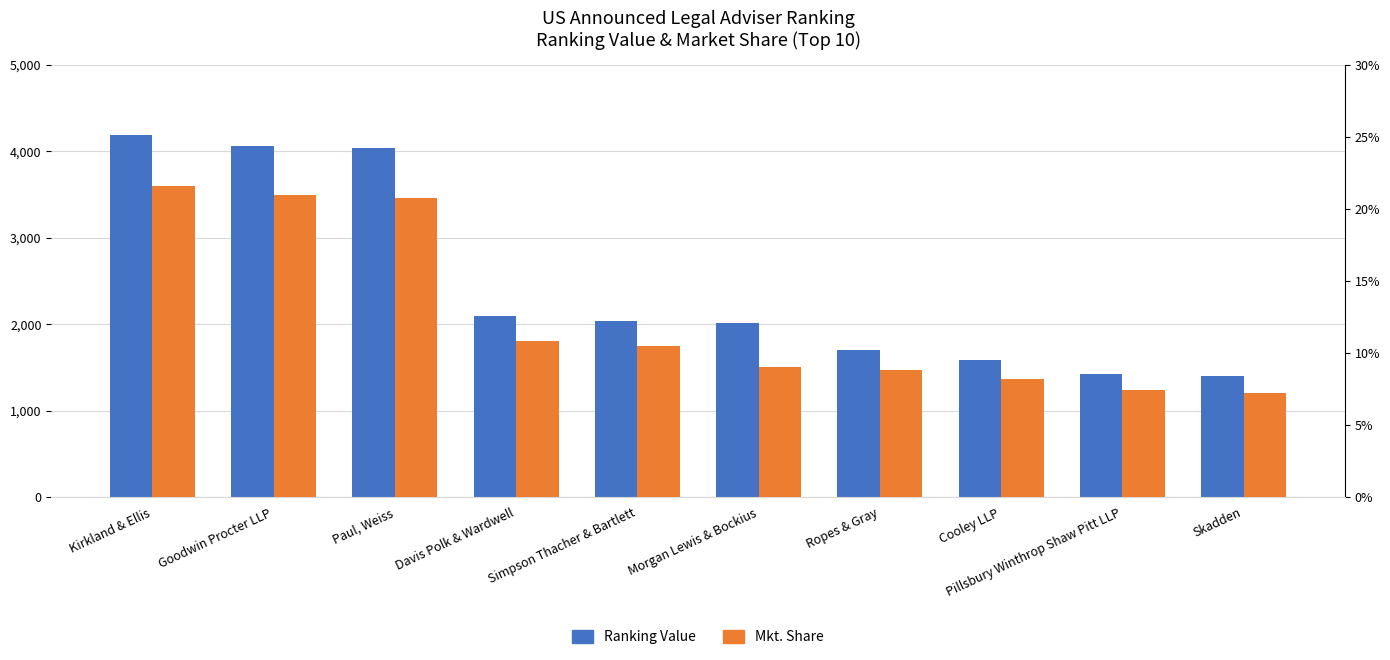

Rank the series at Kirkland & Ellis from highest to lowest value.

Ranking Value, Mkt. Share